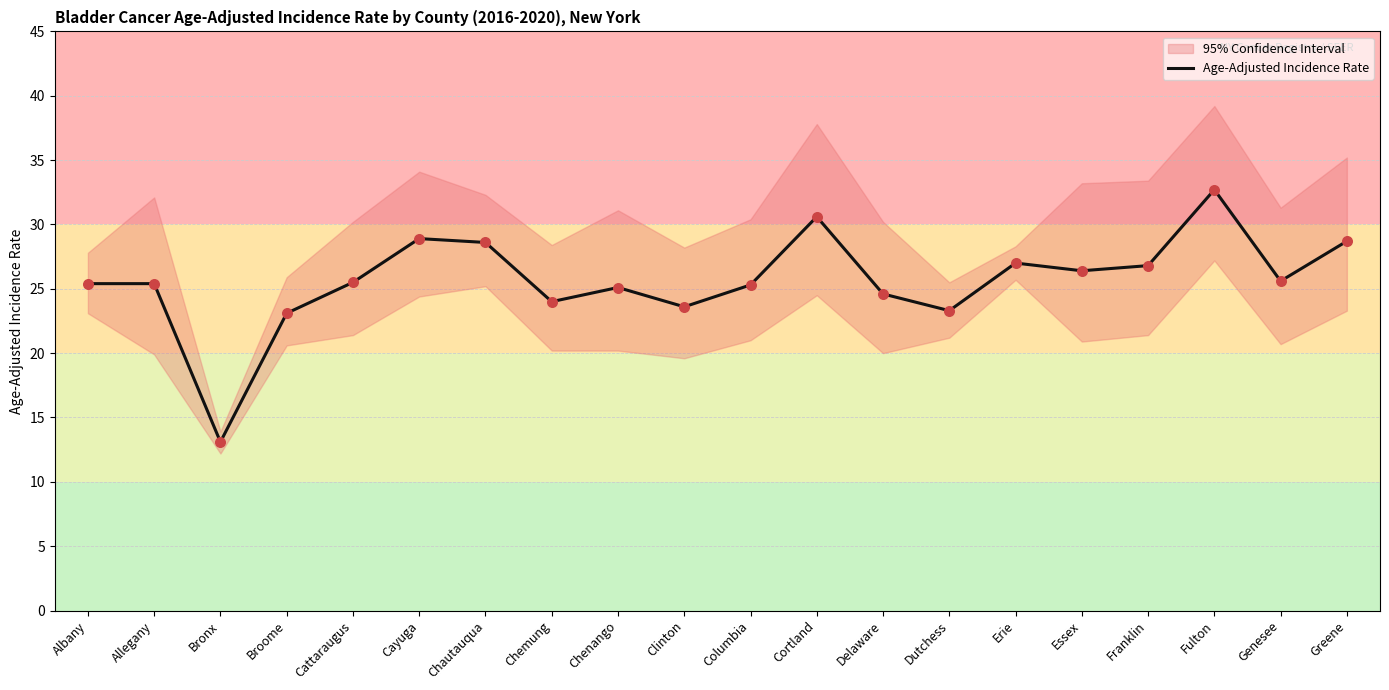

Approximately how many times larger is the value at Cayuga compared to Chautauqua?

1.0